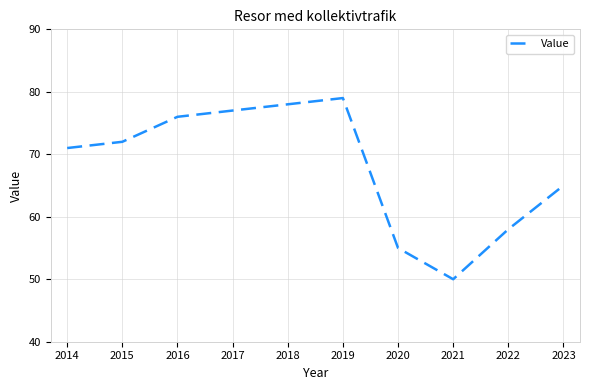

List the labels in order of value, smallest first.

2021, 2020, 2022, 2023, 2014, 2015, 2016, 2017, 2018, 2019